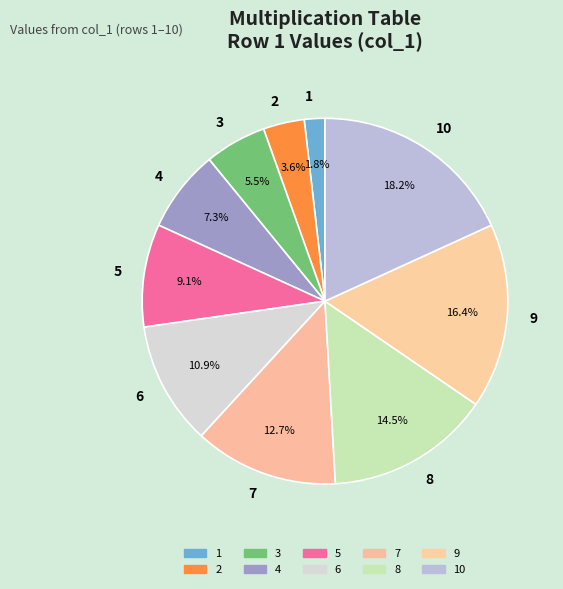

Between 1 and 8, which is larger?

8